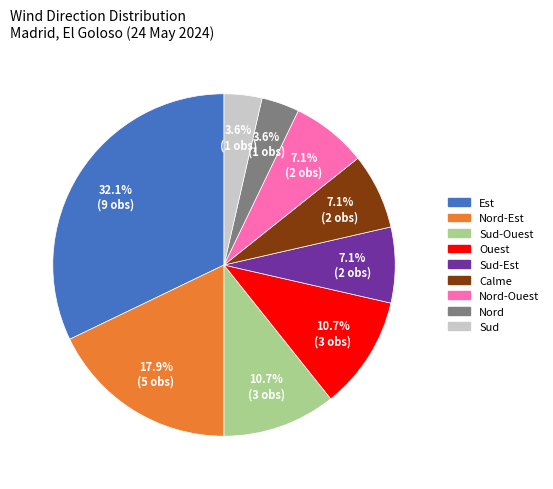

Count the number of slices in the pie.

9